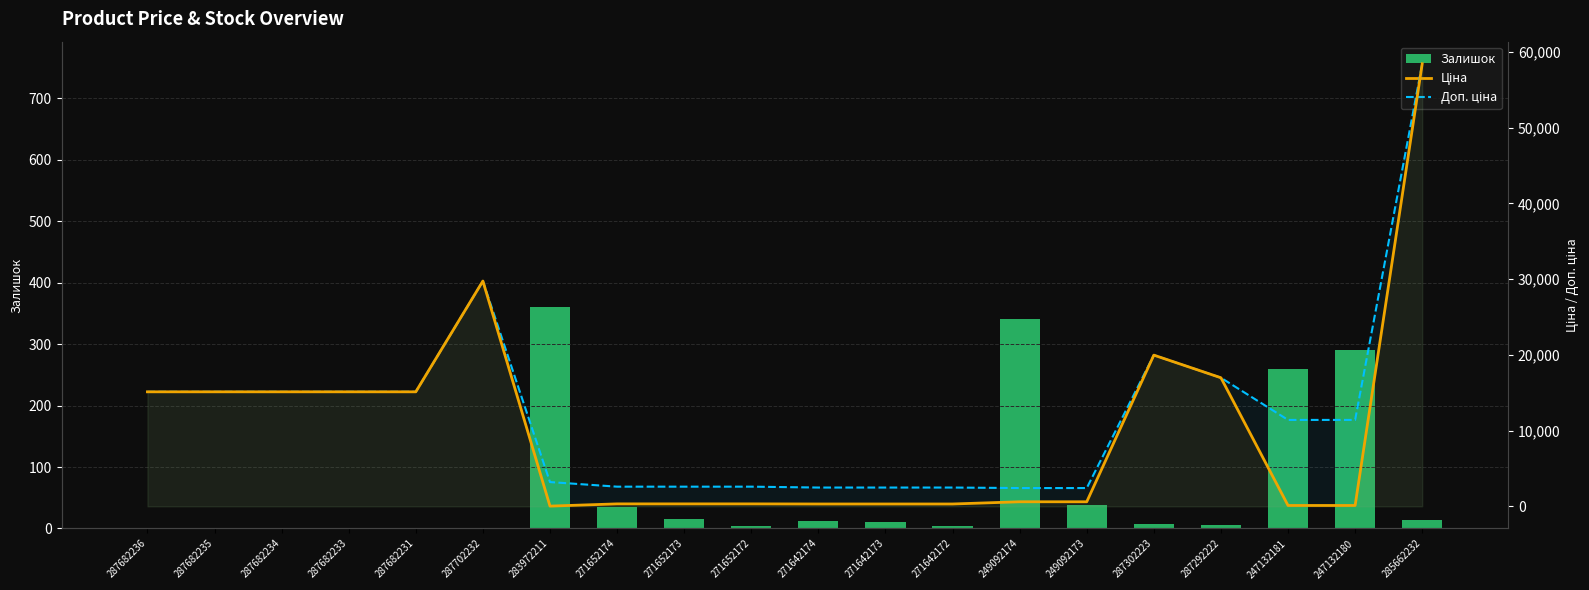

At which label does Доп. ціна reach its peak?

285662232